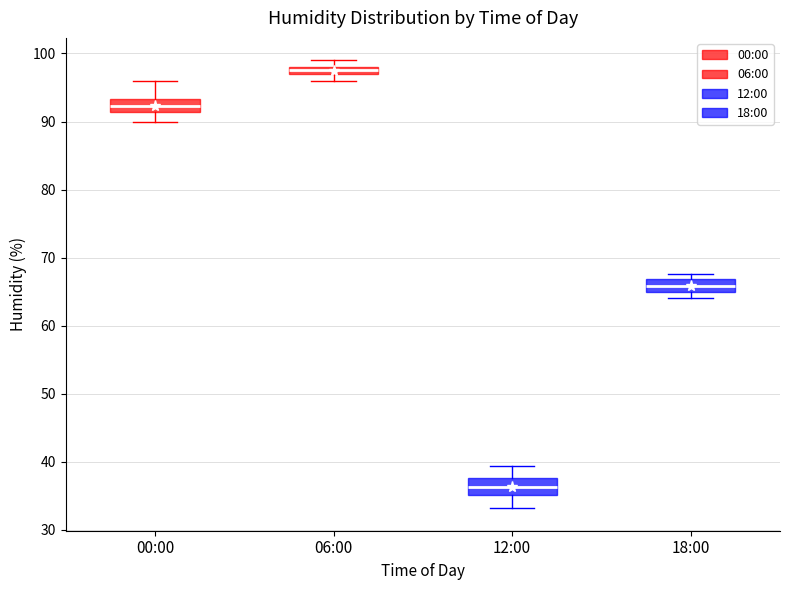

Where is the lower edge of the box for 06:00 on the y-axis? The values are not printed on the chart, so give them approximately, as read against the axis.

97